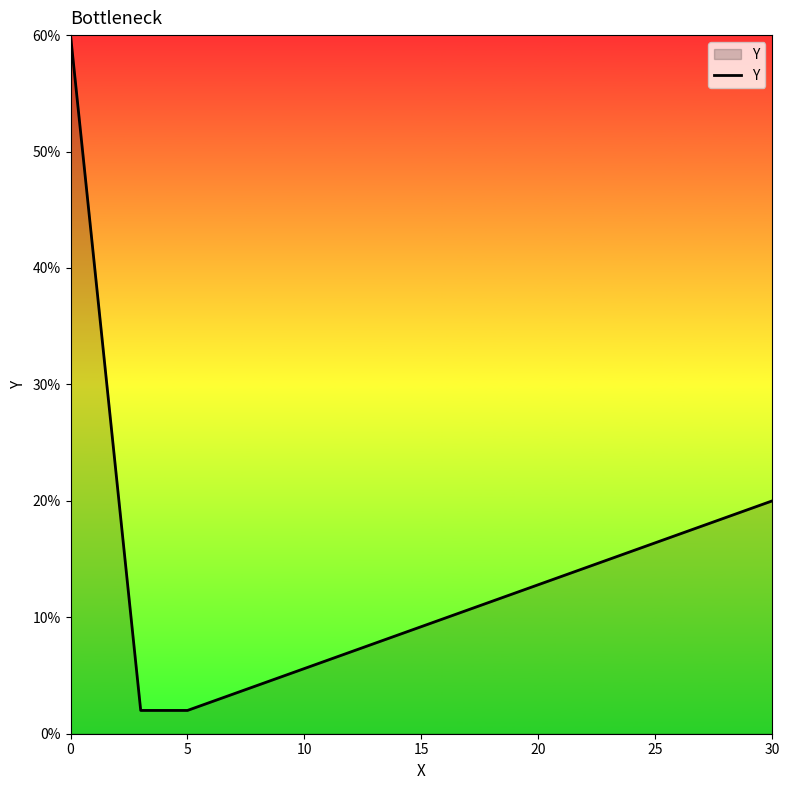

What is the difference between the second highest and minimum values?

18